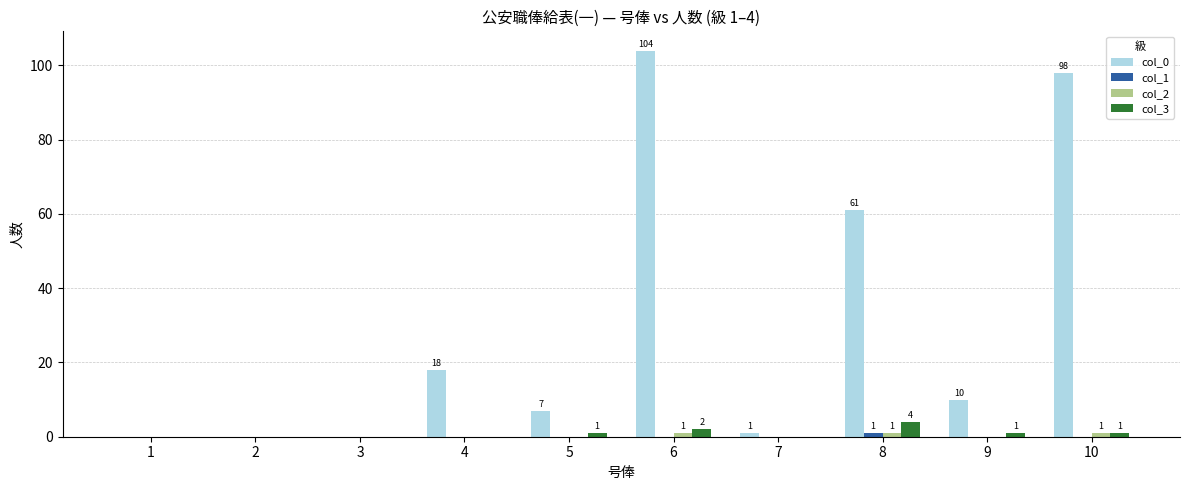

Is it true that col_0 equals 13 at 5?

False